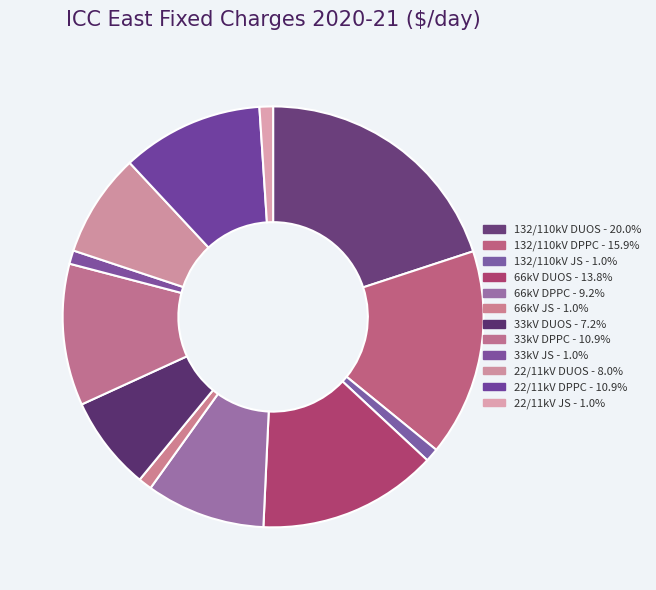

Count the number of slices in the pie.

12